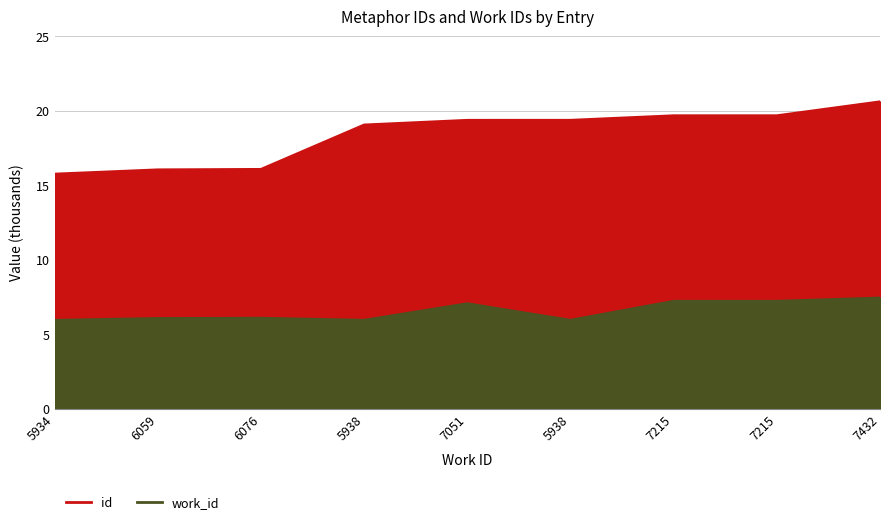

At how many categories does at least one series exceed 12?

9